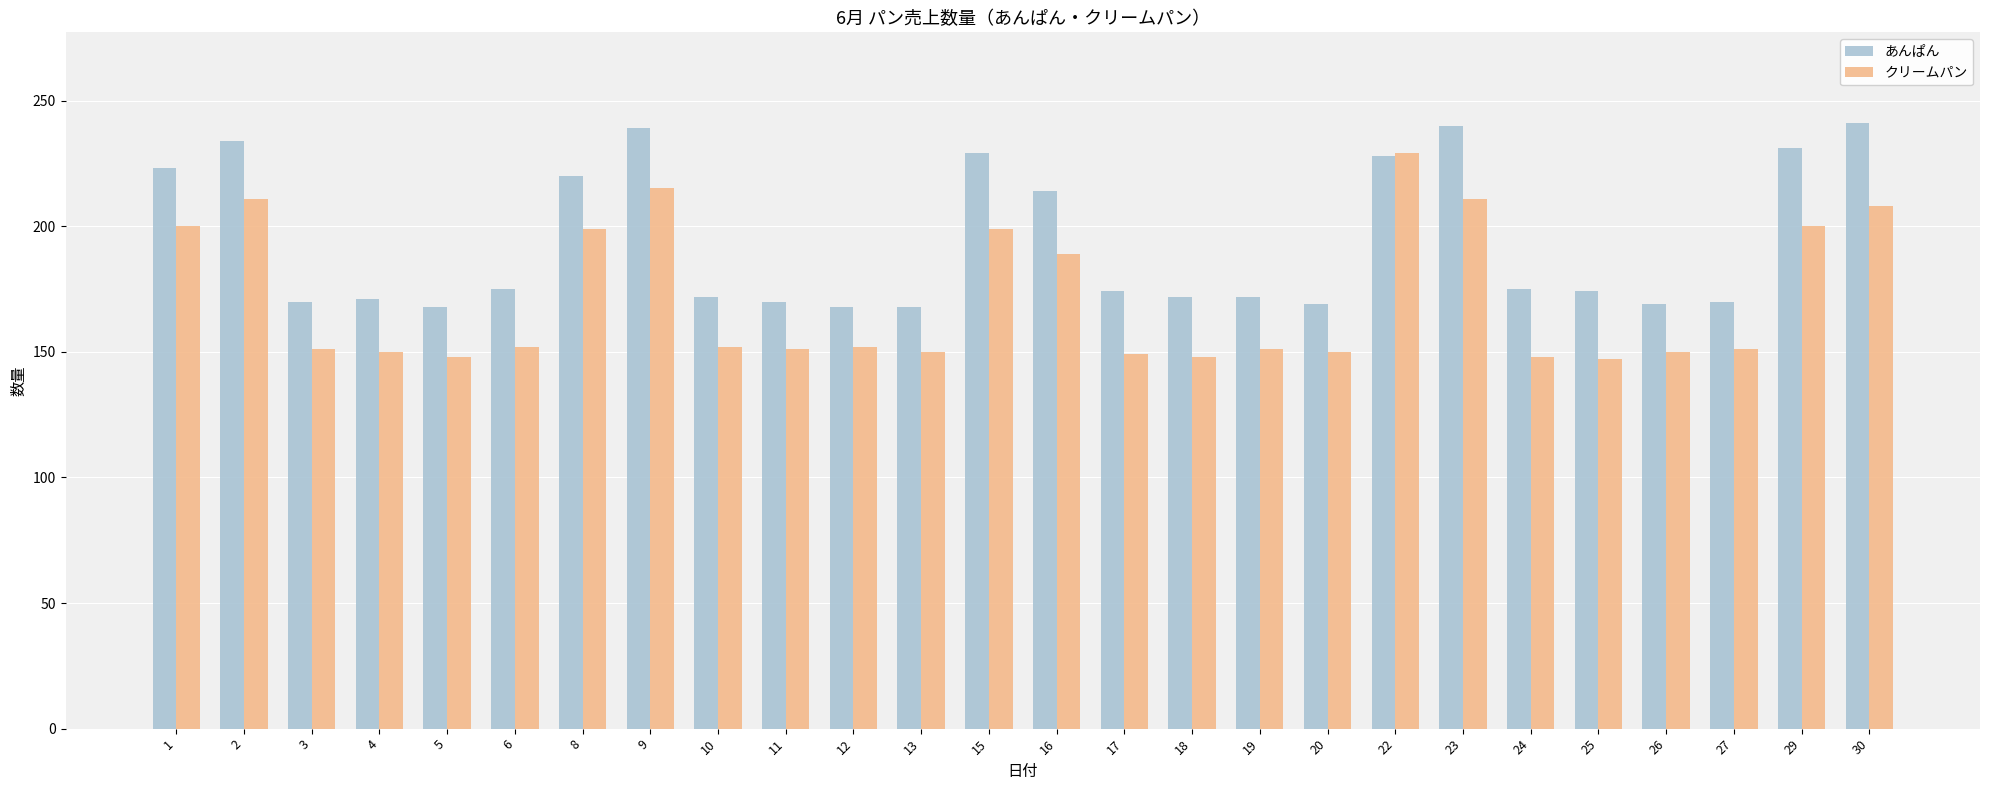

List the series in order of their peak value, lowest first.

クリームパン, あんぱん